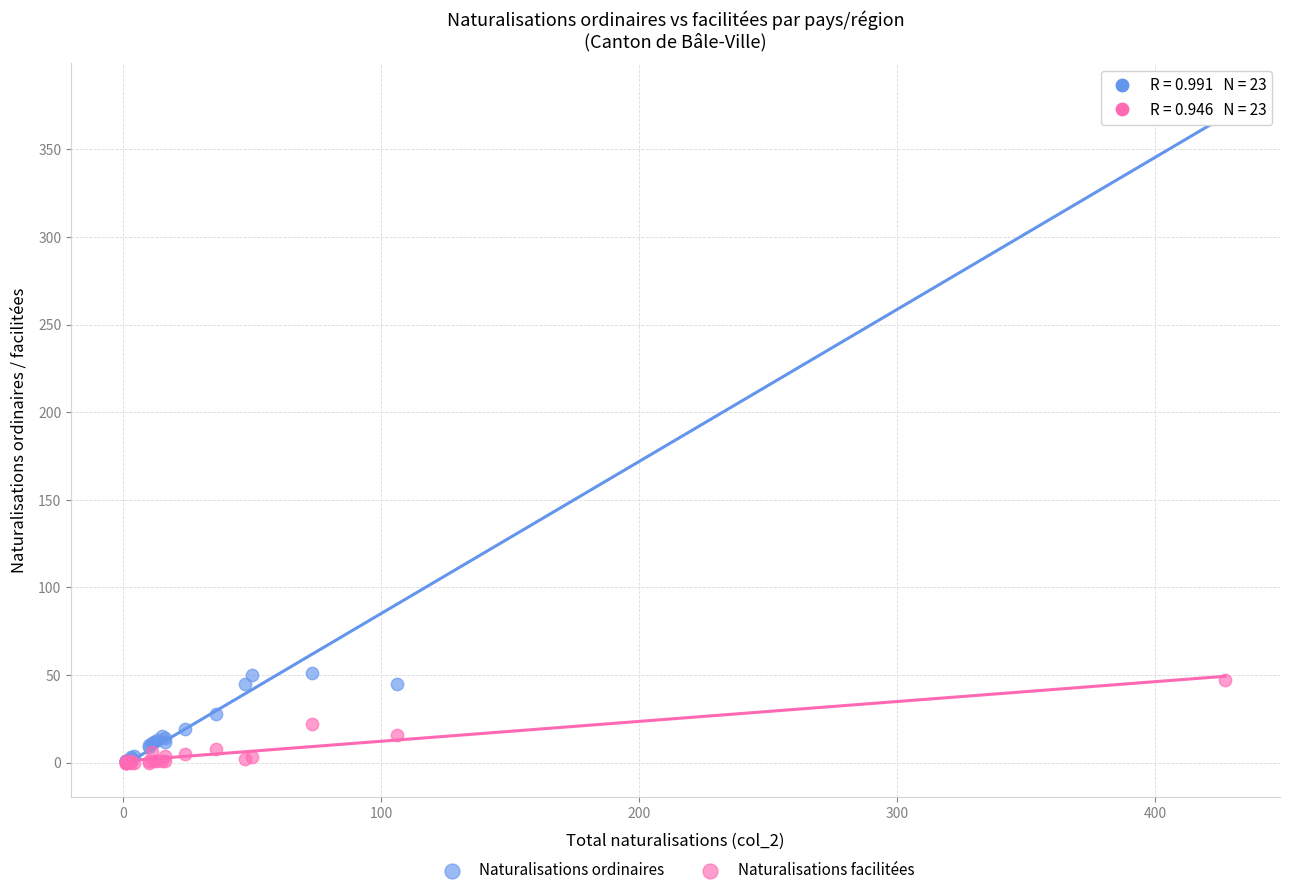

Which series reaches the maximum Y coordinate?

Naturalisations ordinaires